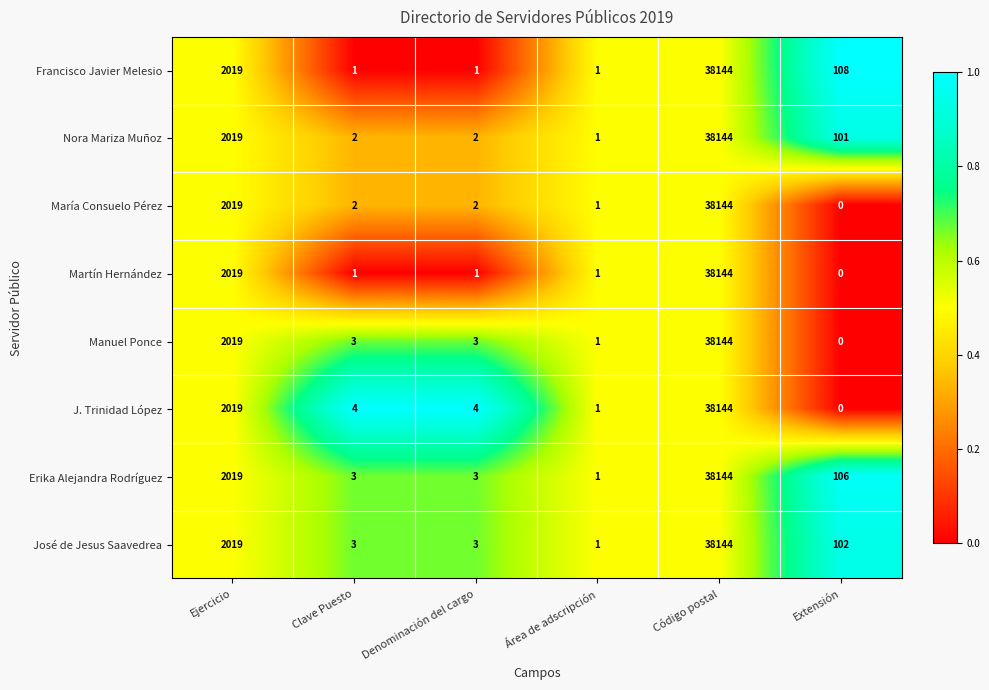

What is the average value of the Francisco Javier Melesio series?

6712